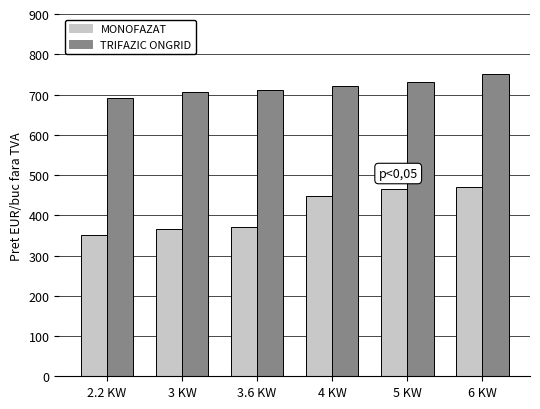

What is the label of the 4th bar from the left?

4 KW